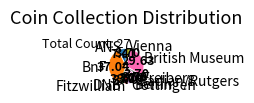

Which has a higher value, British Museum or Freiberg?

British Museum